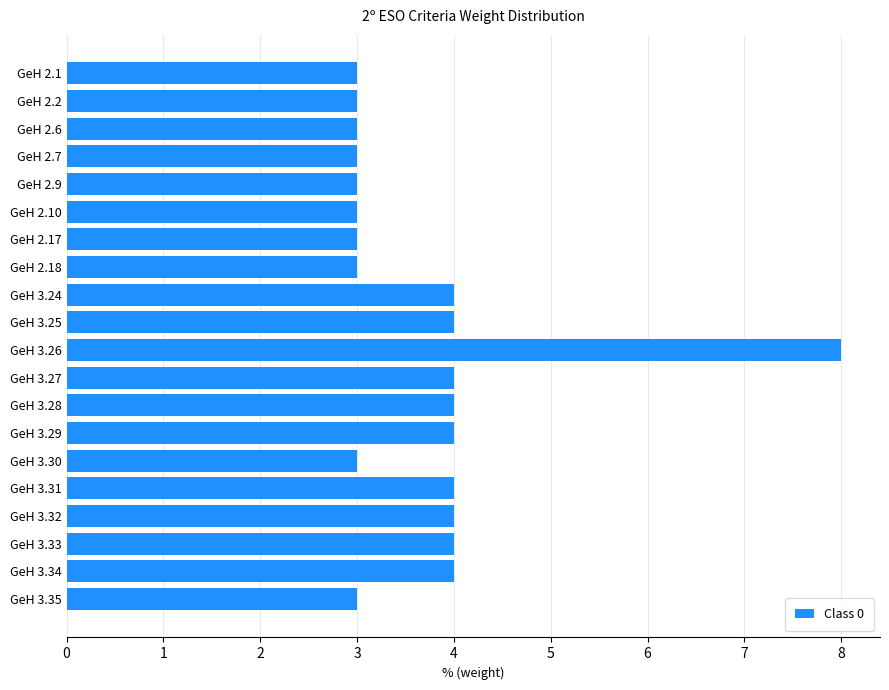

What is the change in value from GeH 2.10 to GeH 3.27?

+1